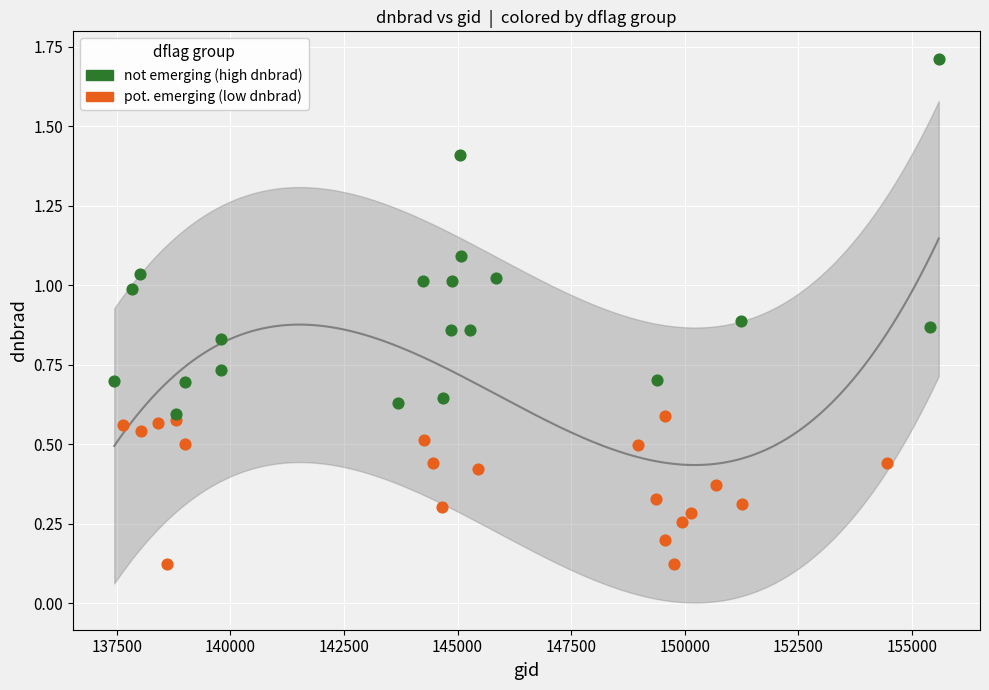

Which series contains the highest Y value?

not emerging (high dnbrad)